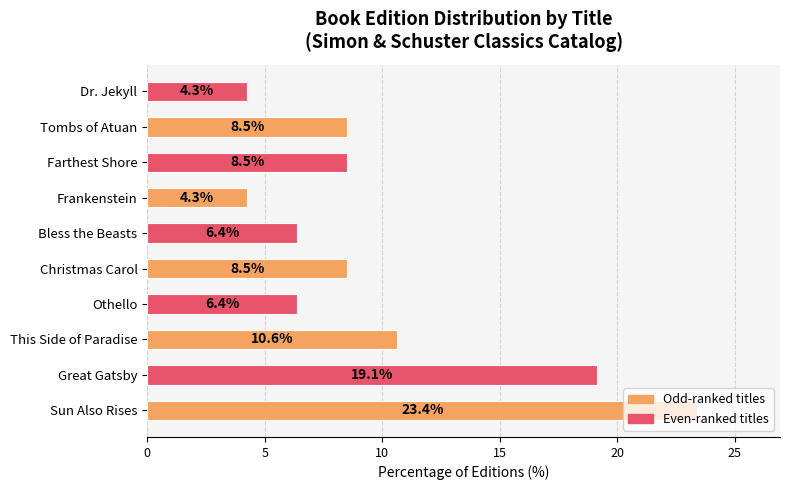

What is the smallest value displayed?

4.3